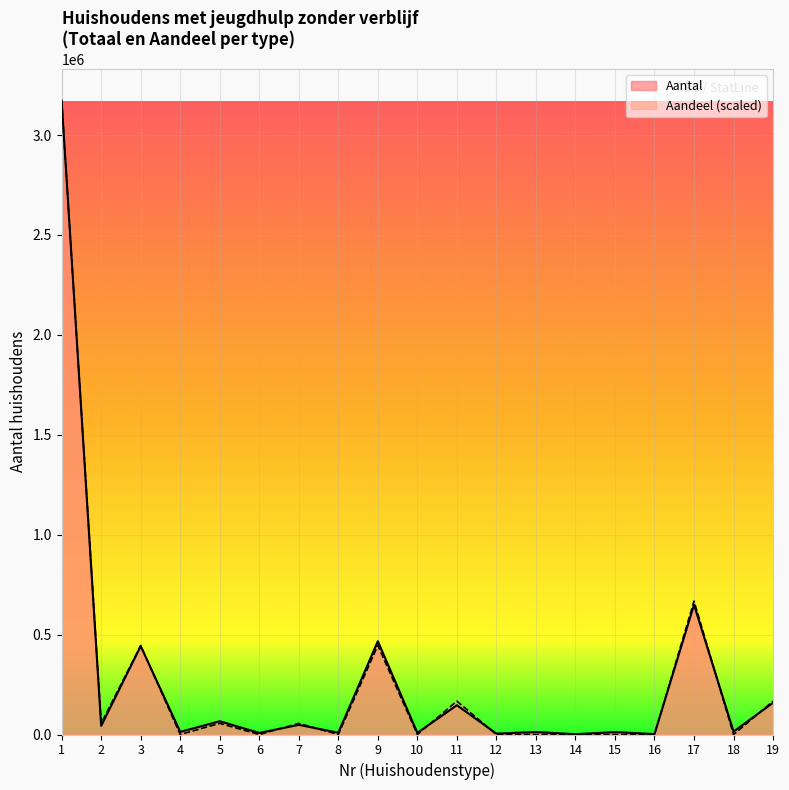

At which label does Aantal first exceed 14570?

1